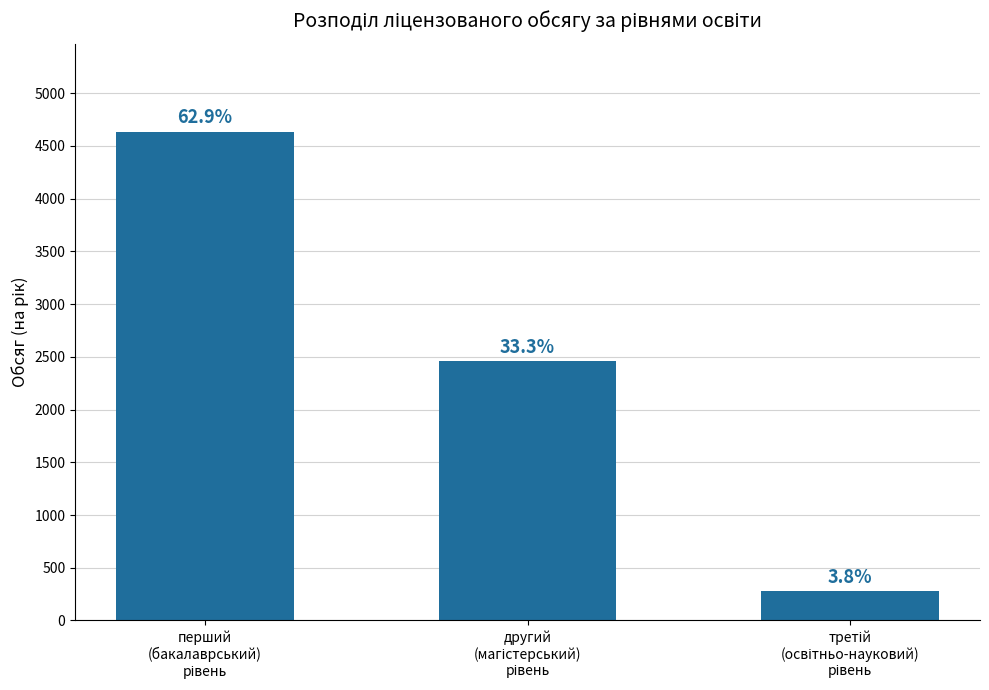

Which has a higher value, третій
(освітньо-науковий)
рівень or перший
(бакалаврський)
рівень?

перший
(бакалаврський)
рівень